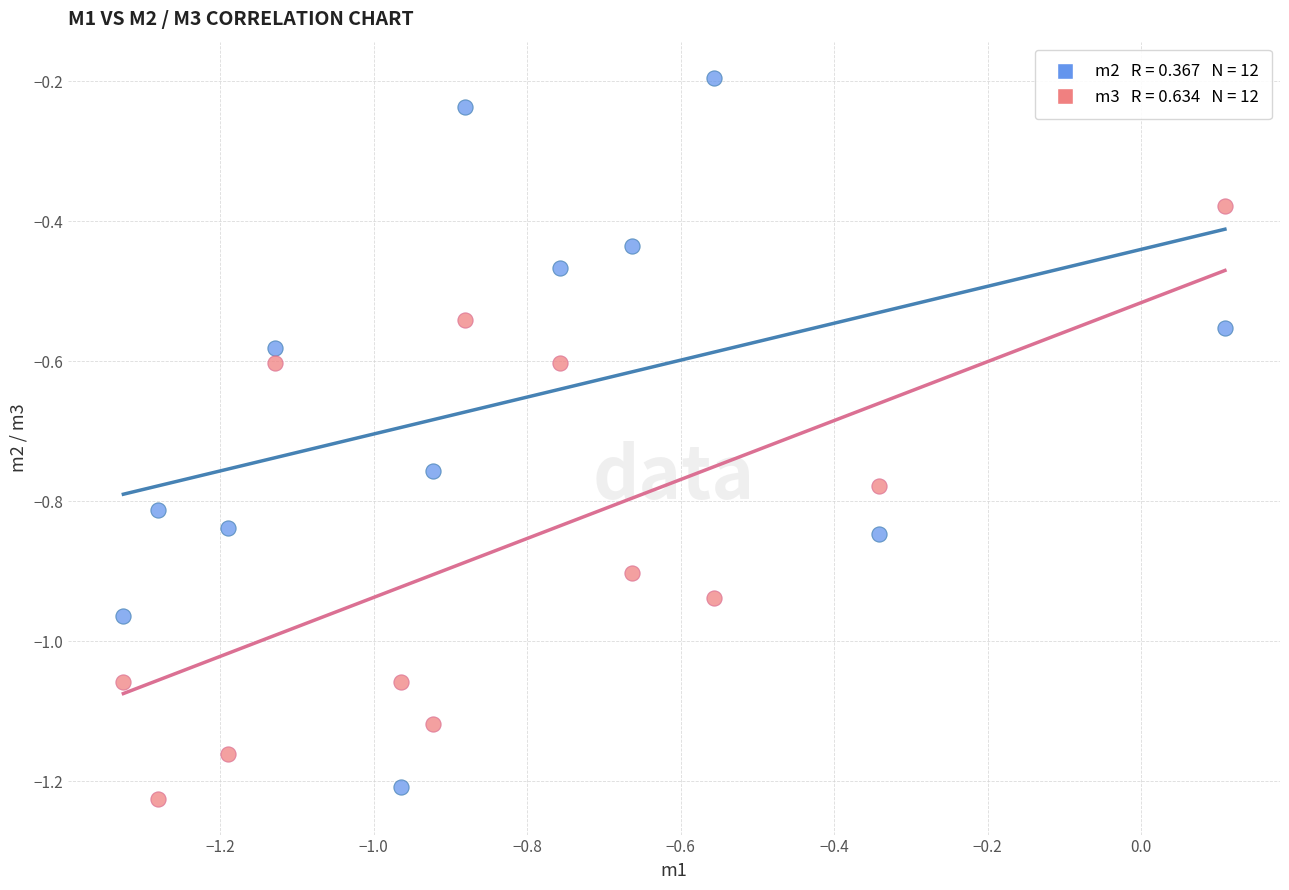

Across all data points, what is the range of X values (max minus min)?

1.4